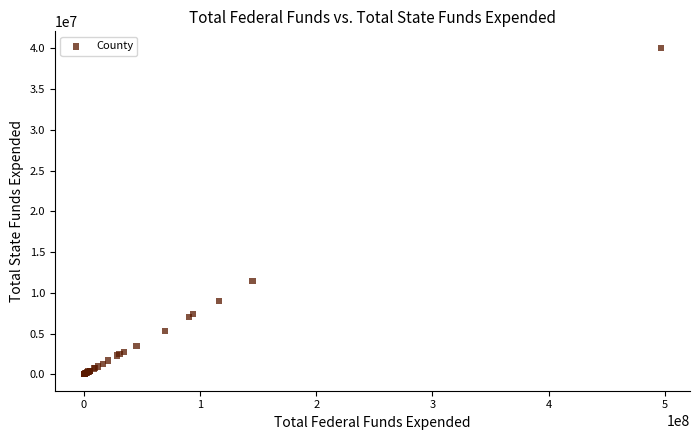

What Y value in the scatter plot is closest to 20049689?

11439580.7